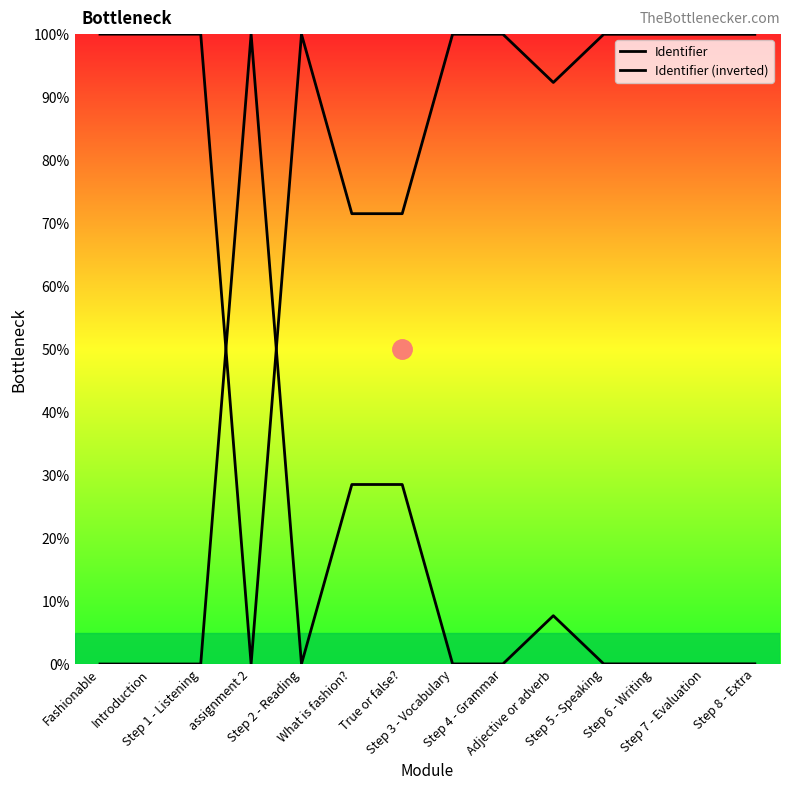

How many lines are shown in the chart?

2